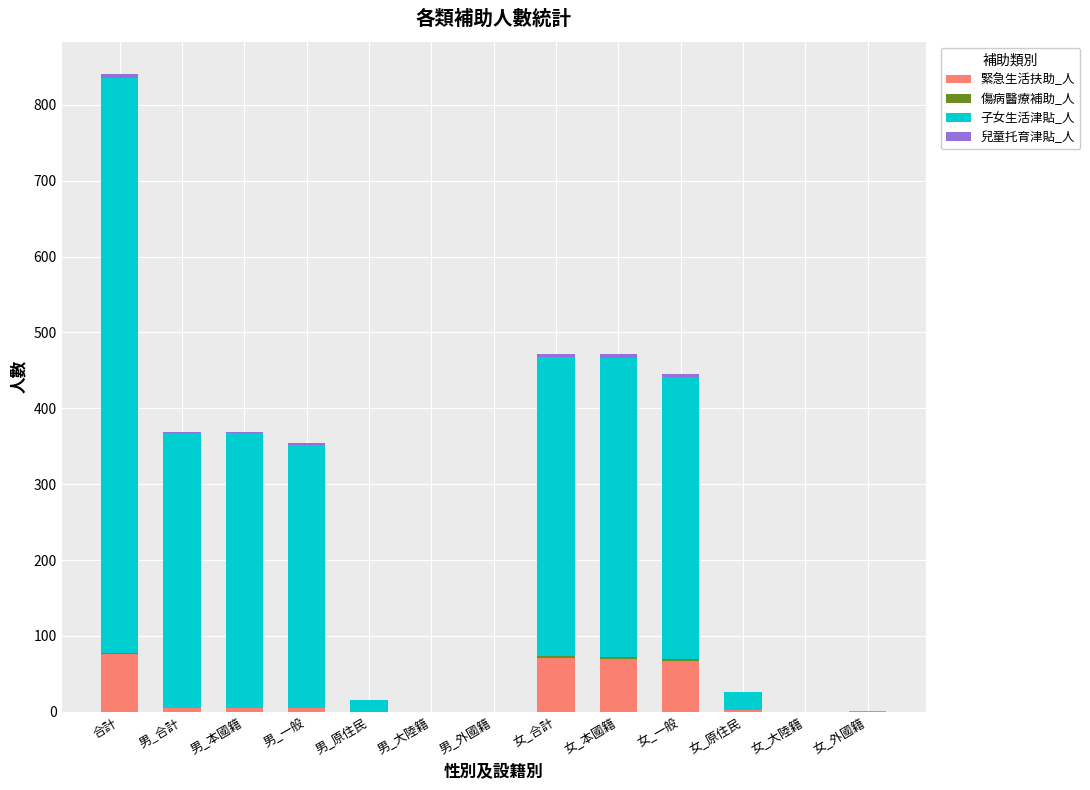

What is the sum of all 緊急生活扶助_人 values?

303